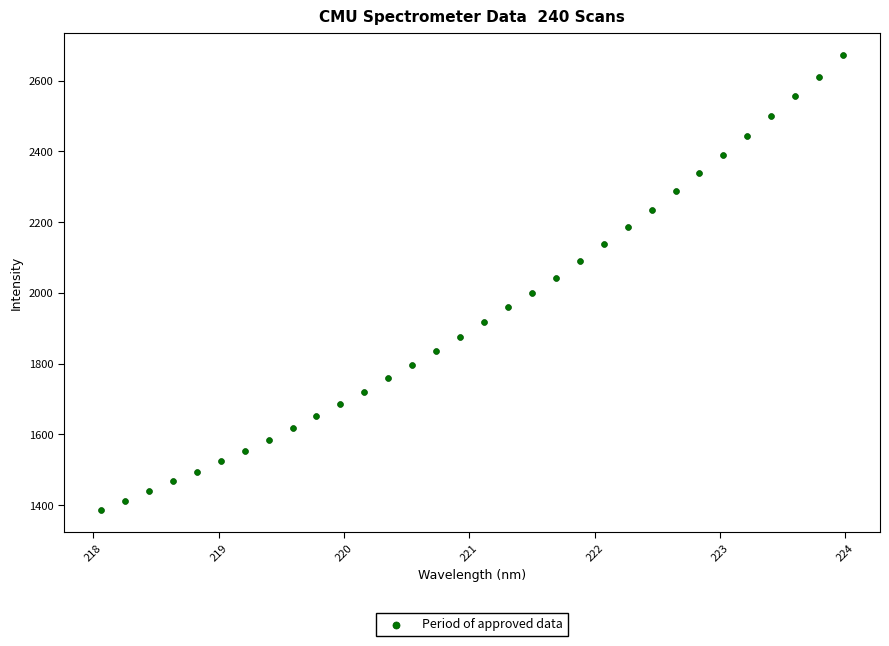

What is the range of X values (max minus min)?

5.9